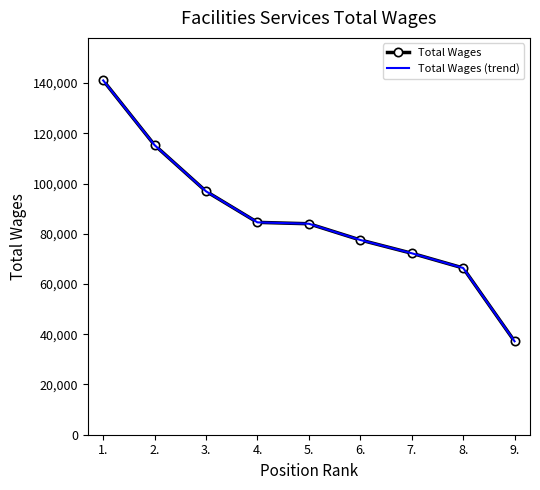

True or false: Total Wages and Total Wages (trend) intersect in this chart.

False